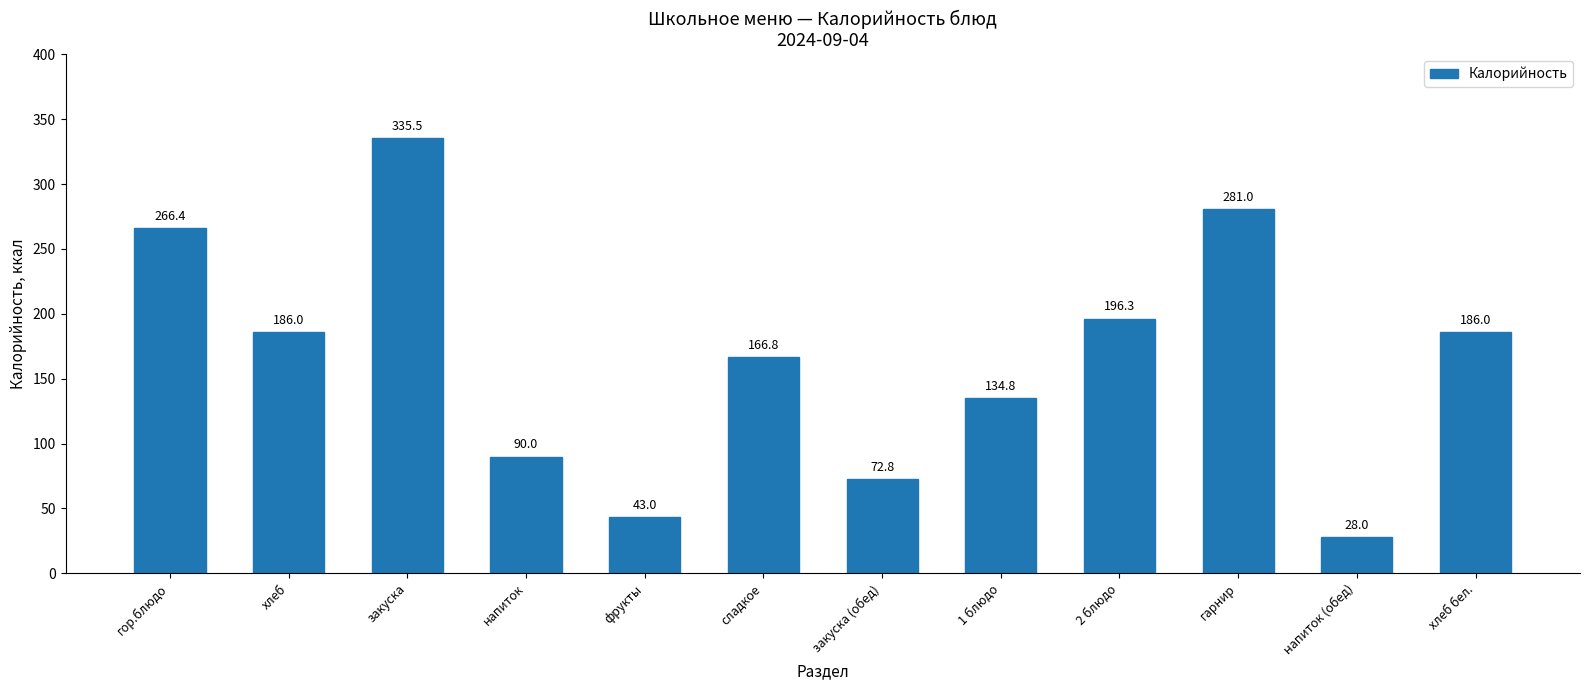

Which label corresponds to the largest value in the chart?

закуска